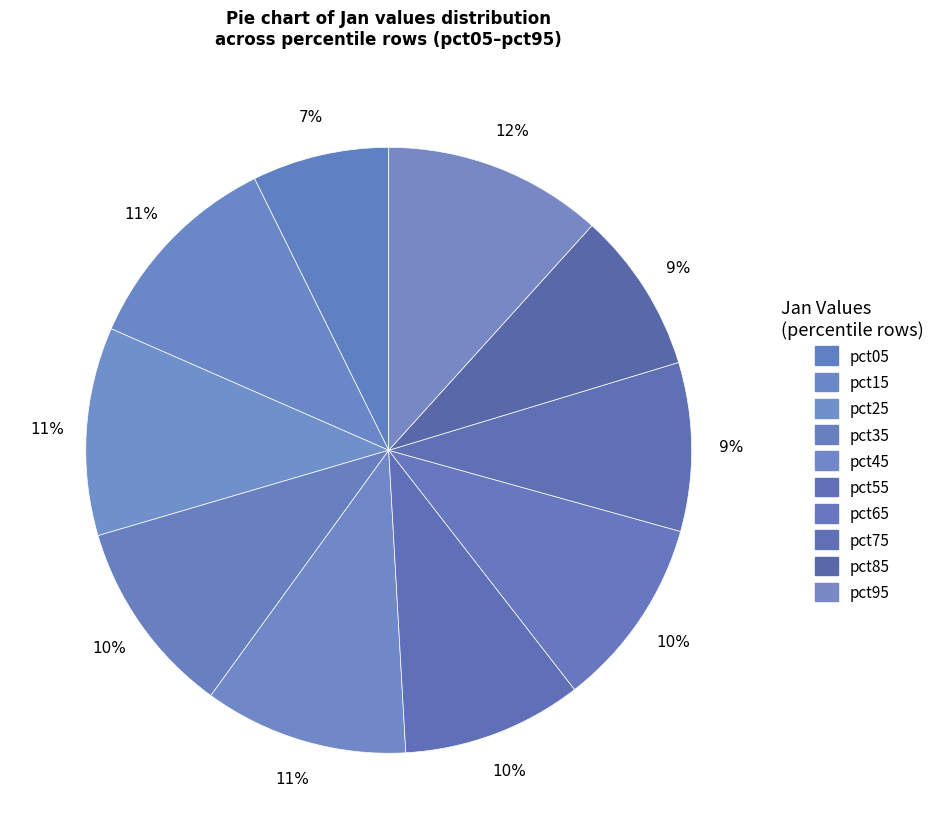

To the nearest percent, what is the difference between the largest and smallest slice percentages?

4%